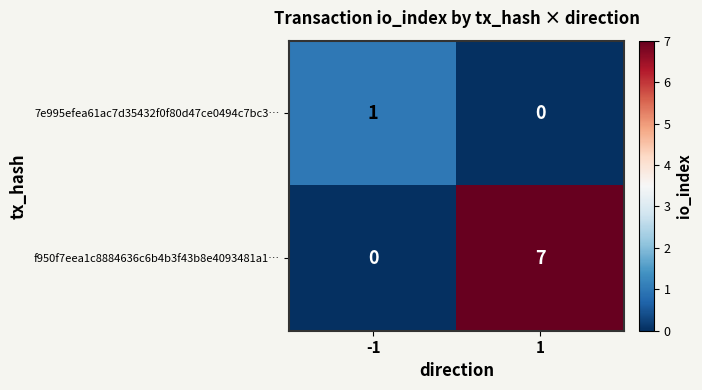

What is the average value of the f950f7eea1c8884636c6b4b3f43b8e4093481a1… series?

4